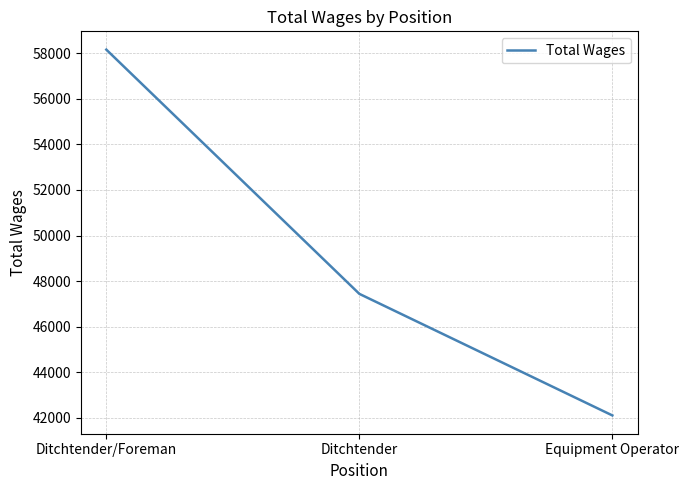

What position from the left is Ditchtender/Foreman?

1